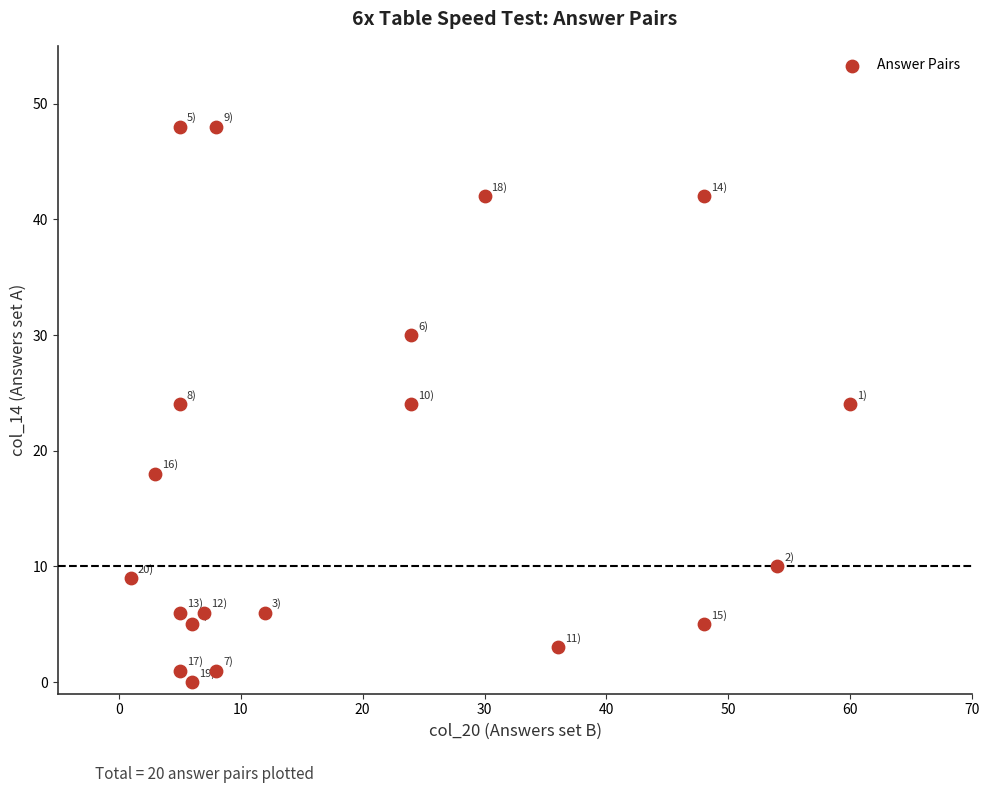

What is the range of X values (max minus min)?

59